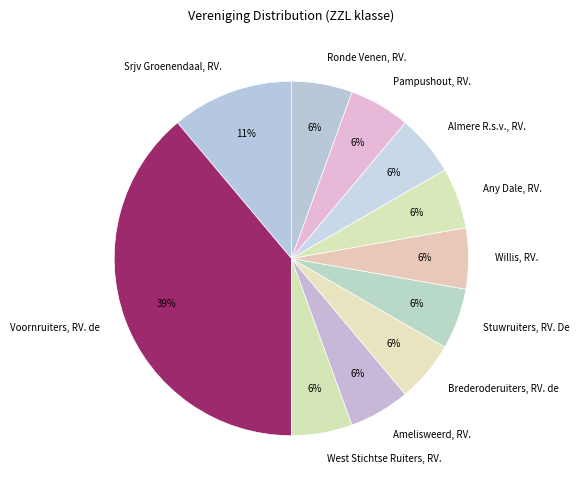

Count the number of slices in the pie.

11